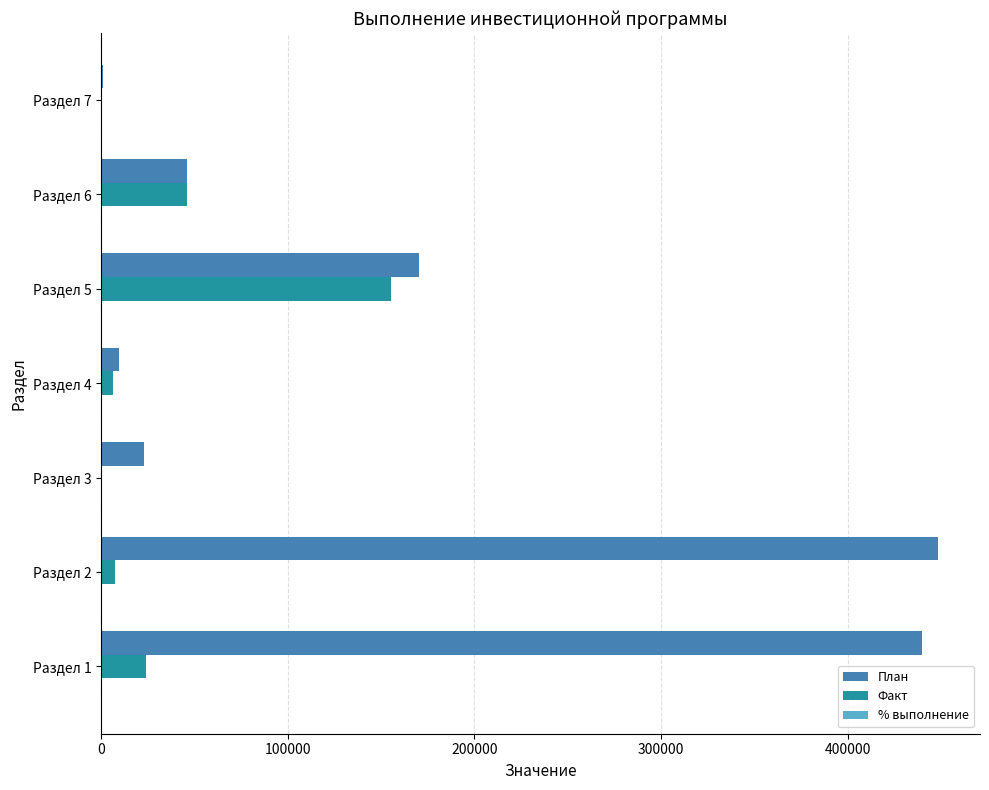

Between Раздел 2 and Раздел 7, which series saw the biggest shift?

План